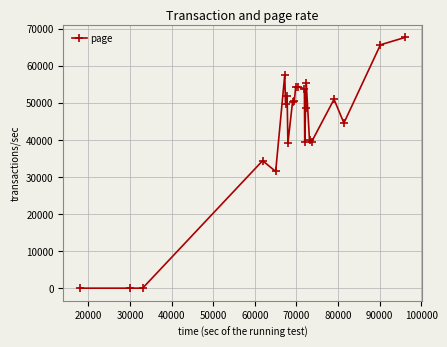

What is the maximum value shown in the chart?

67633